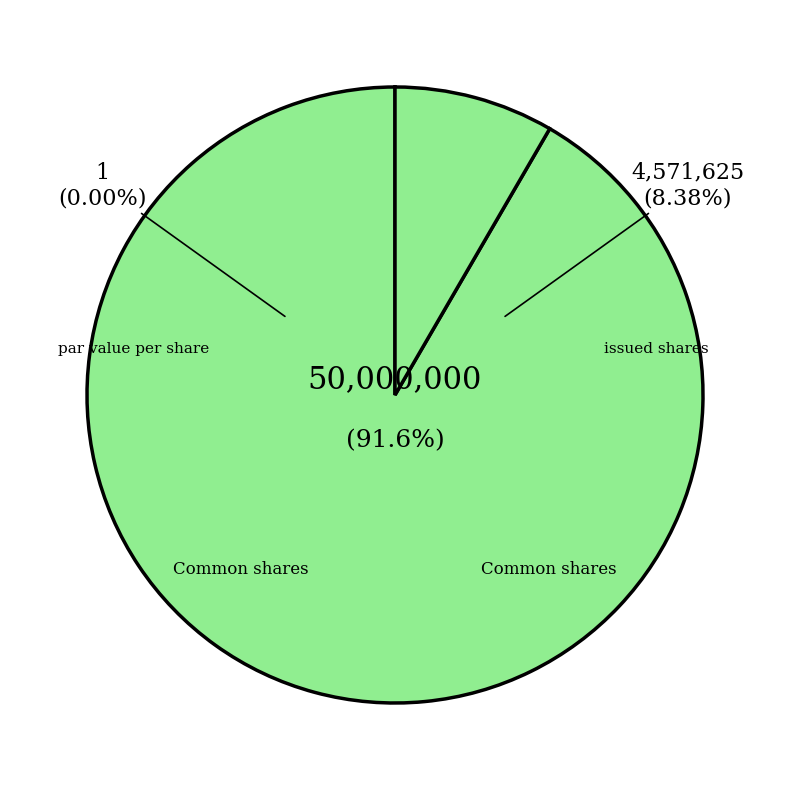

Rank the categories by value from highest to lowest.

Common shares, authorized shares, Common shares, issued shares, Common shares, par value per share